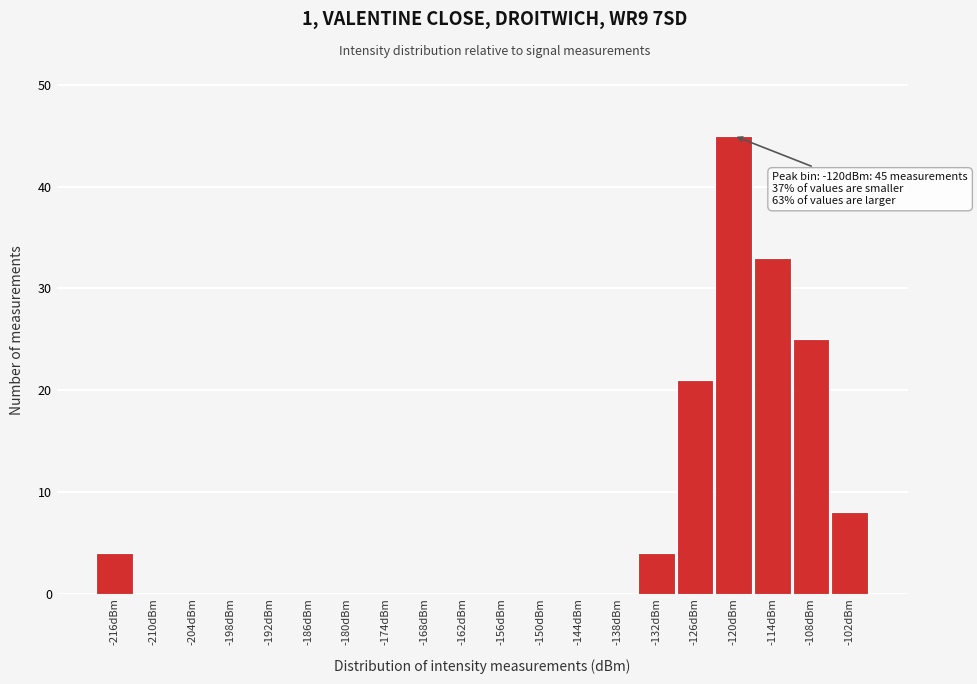

Which range on the x-axis has the tallest bar?

-123 to -117